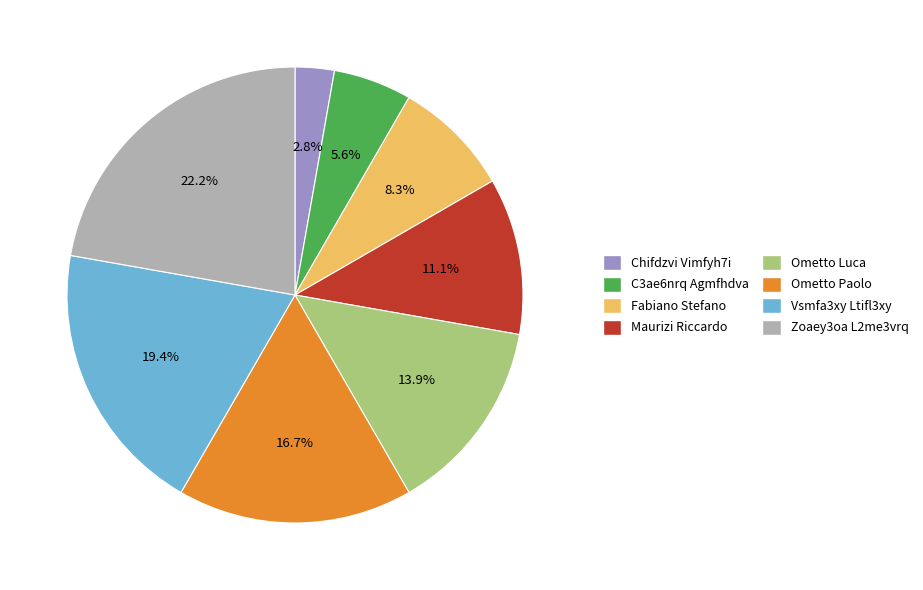

Does Ometto Luca represent more than half of the total?

No